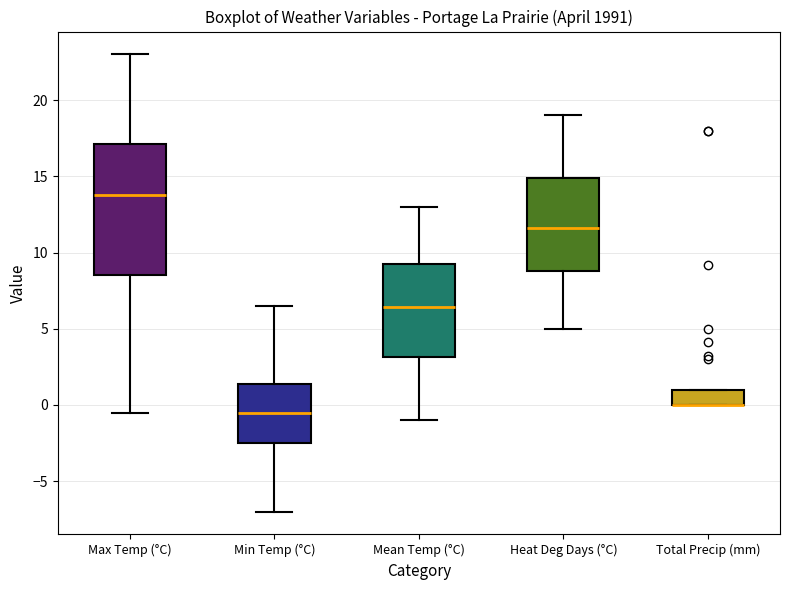

Where is the upper edge of the box for Heat Deg Days (°C) on the y-axis? The values are not printed on the chart, so give them approximately, as read against the axis.

15.0